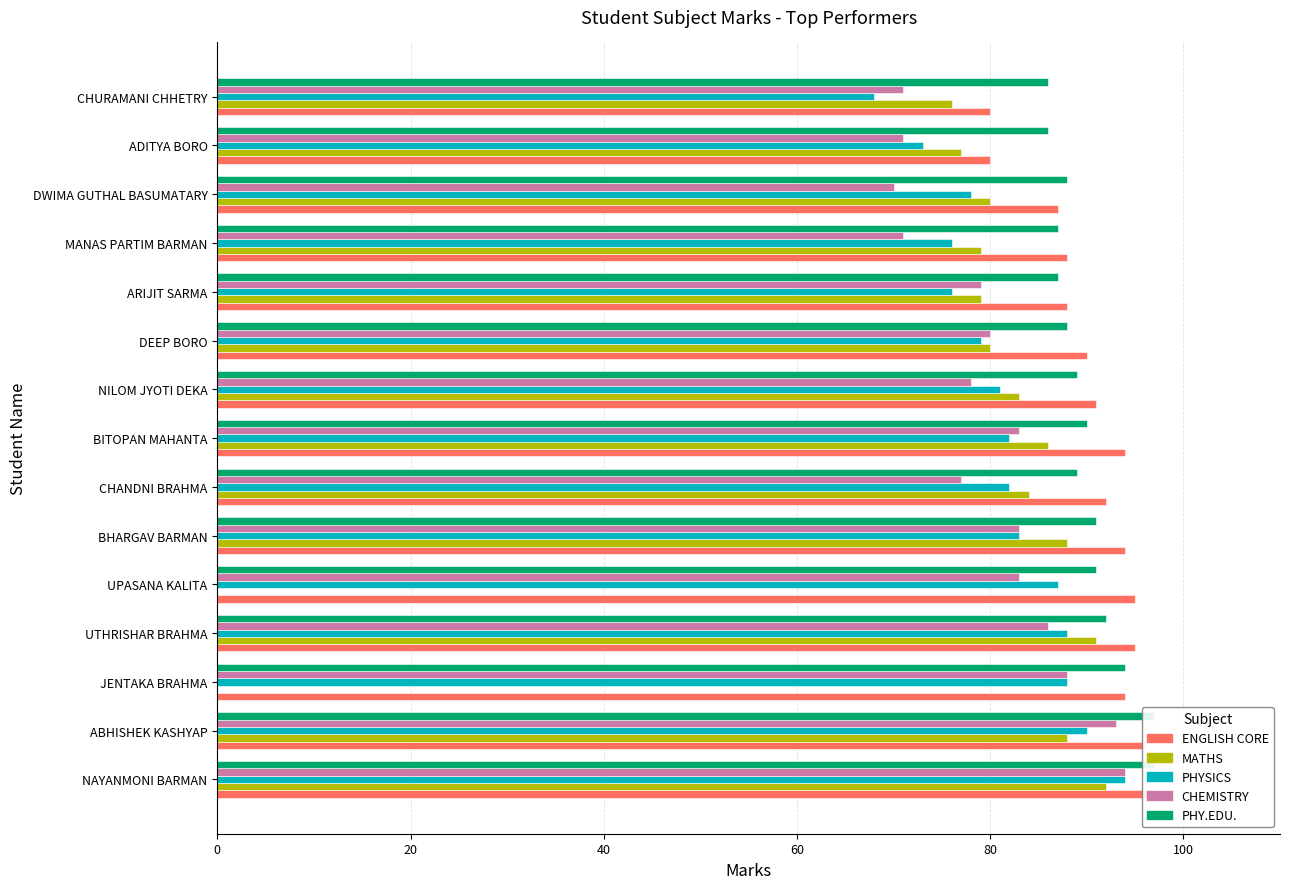

Which has a higher value, ARIJIT SARMA or BHARGAV BARMAN?

BHARGAV BARMAN